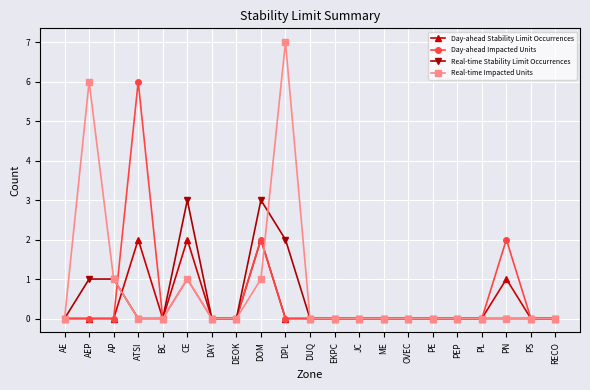

In Day-ahead Impacted Units, how many points are higher than both neighbors (excluding endpoints)?

4